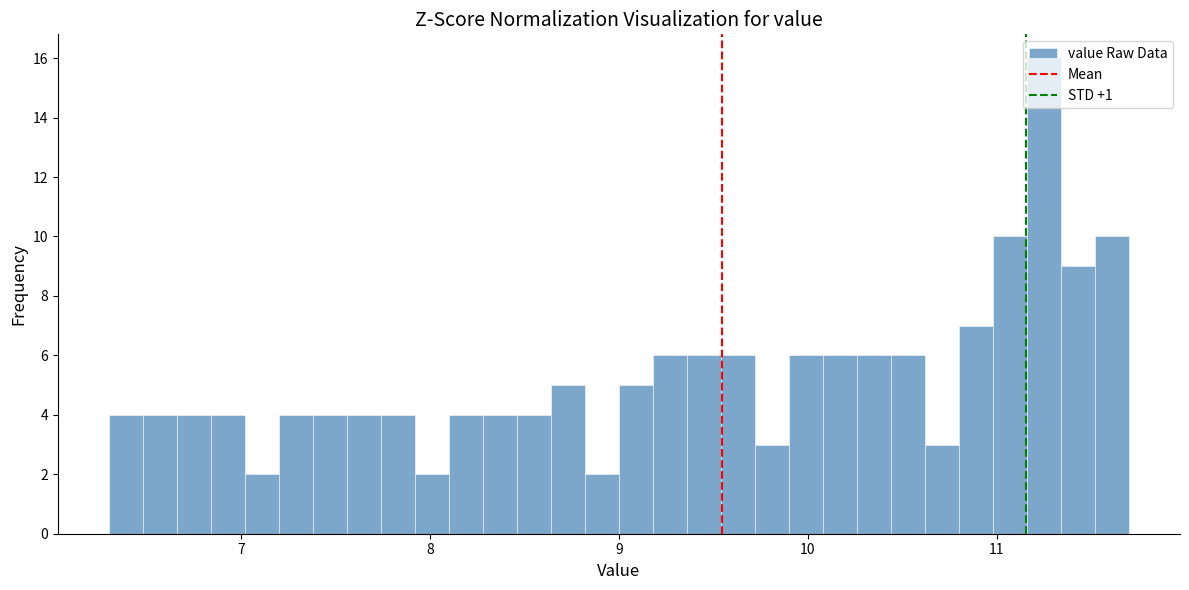

Around what value on the x-axis is the tallest bar? Give the approximate position of its centre, as read against the axis.

11.3